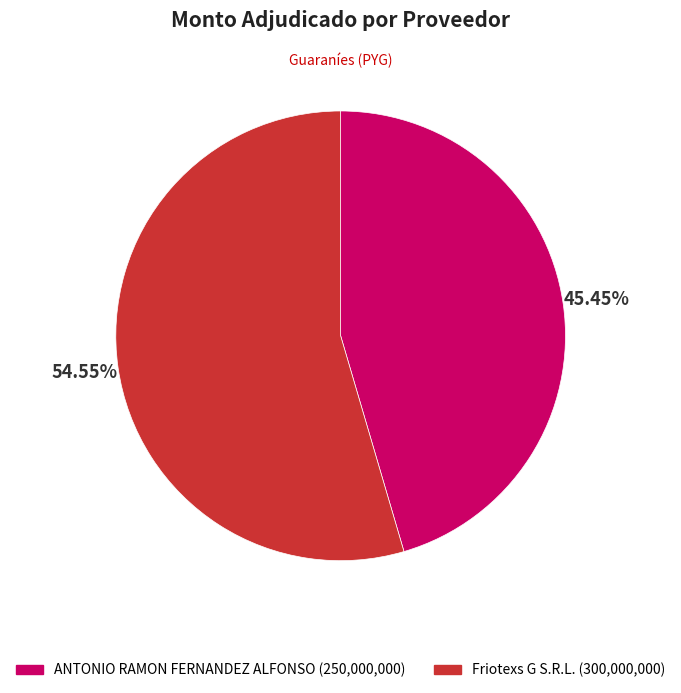

Which has a higher value, Friotexs G S.R.L. or ANTONIO RAMON FERNANDEZ ALFONSO?

Friotexs G S.R.L.